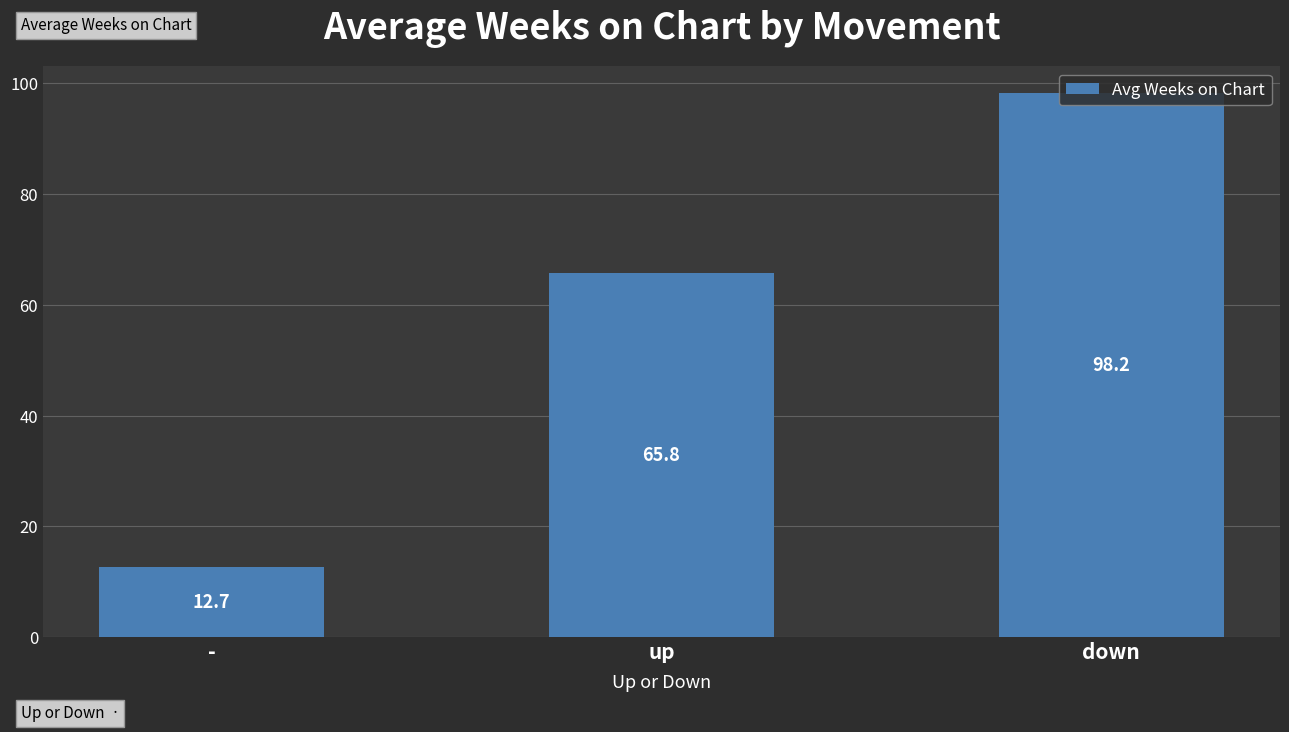

What is the ratio of the value at up to the value at -?

5.2